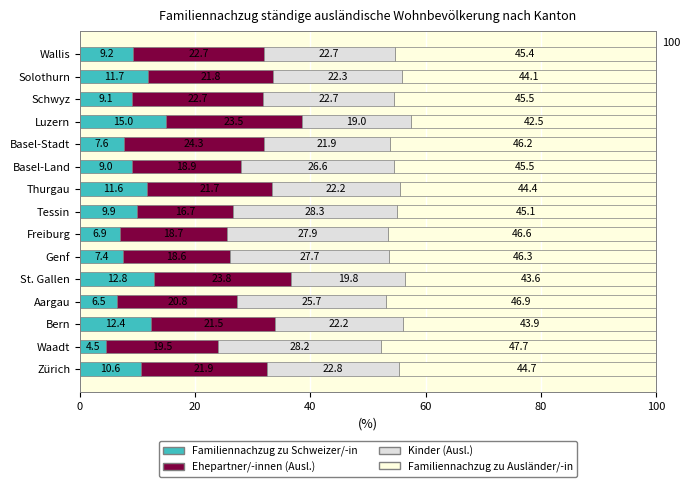

Count the number of categories in the chart.

15